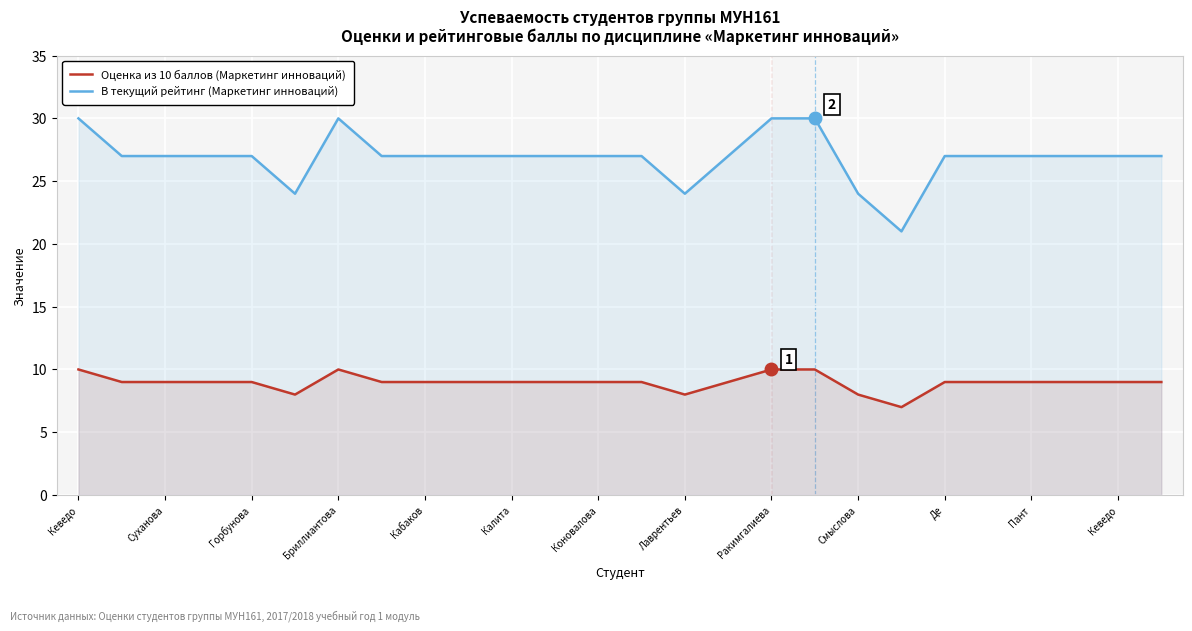

At which label does Оценка из 10 баллов (Маркетинг инноваций) first exceed 9?

Кеведо